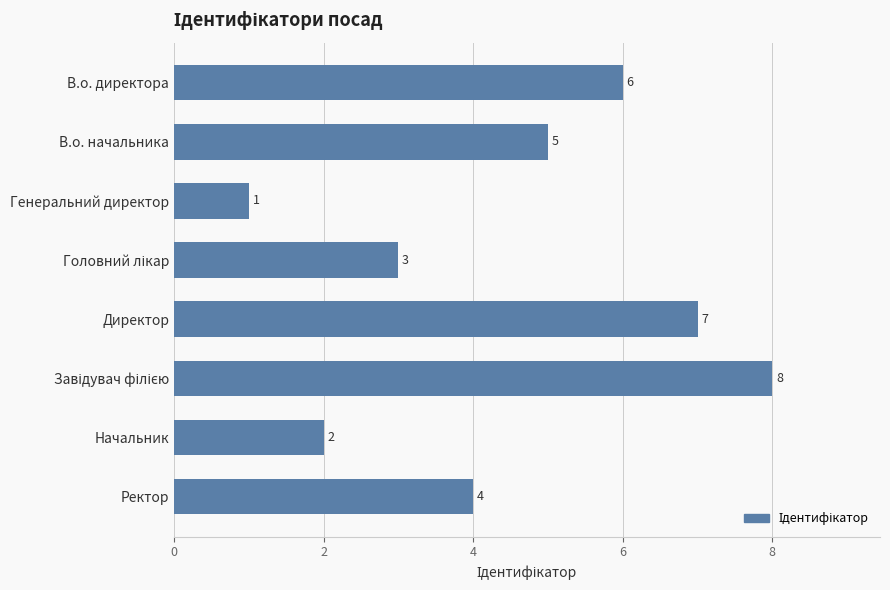

What is the change in value from Директор to Ректор?

-3